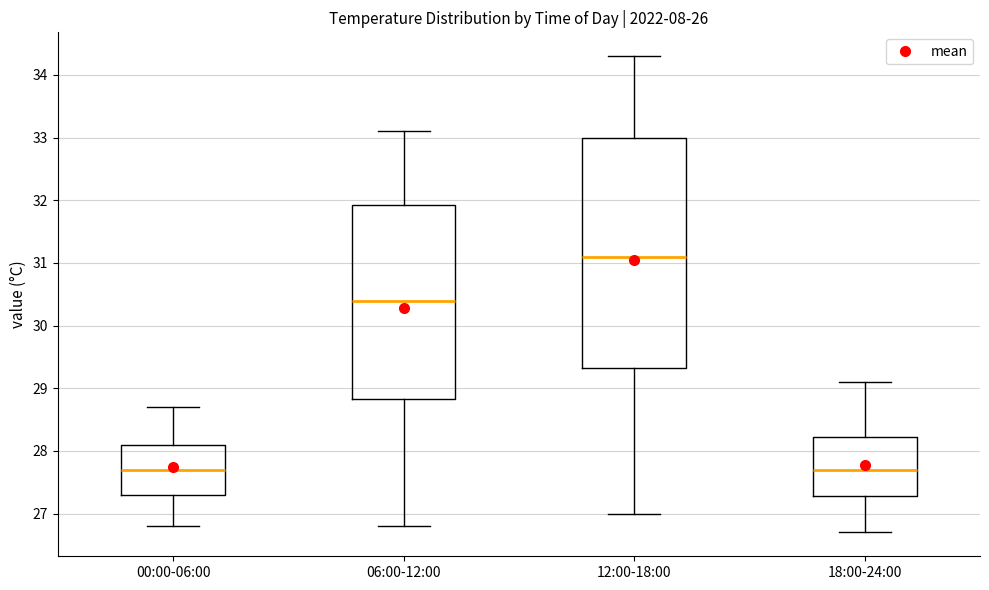

Reading left to right, transcribe this box plot: for each box, give where its median line is, the range the box spans, and where its two whiskers end, as read against the y-axis. The values are not printed on the chart, so give them approximately, as read against the axis.

00:00-06:00: median 27.7, box 27.3 to 28.1, whiskers 26.8 to 28.7
06:00-12:00: median 30.4, box 28.8 to 31.9, whiskers 26.8 to 33.1
12:00-18:00: median 31.1, box 29.3 to 33.0, whiskers 27.0 to 34.3
18:00-24:00: median 27.7, box 27.3 to 28.2, whiskers 26.7 to 29.1